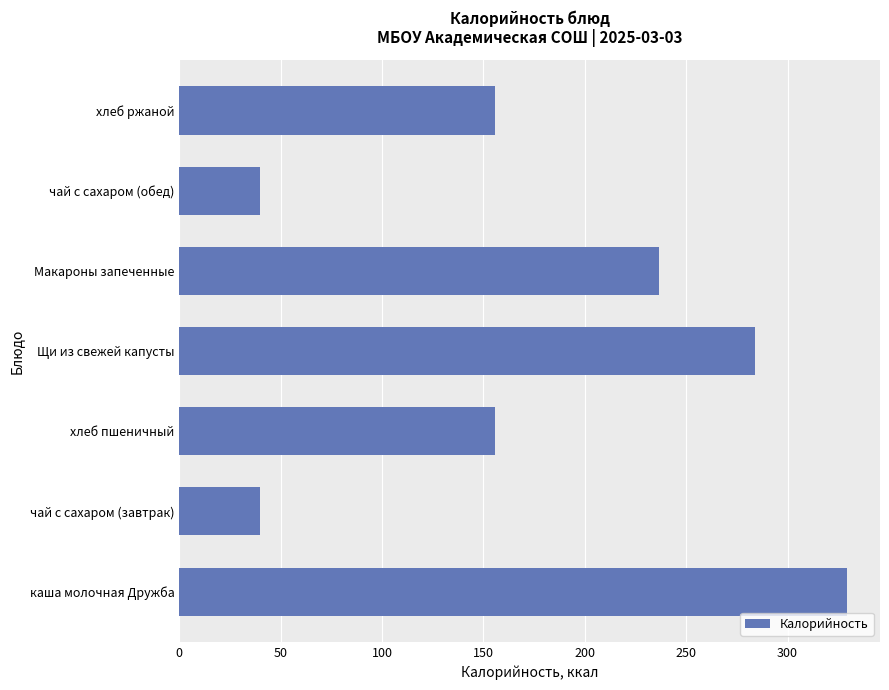

What is the difference between the second highest and minimum values?

244.0